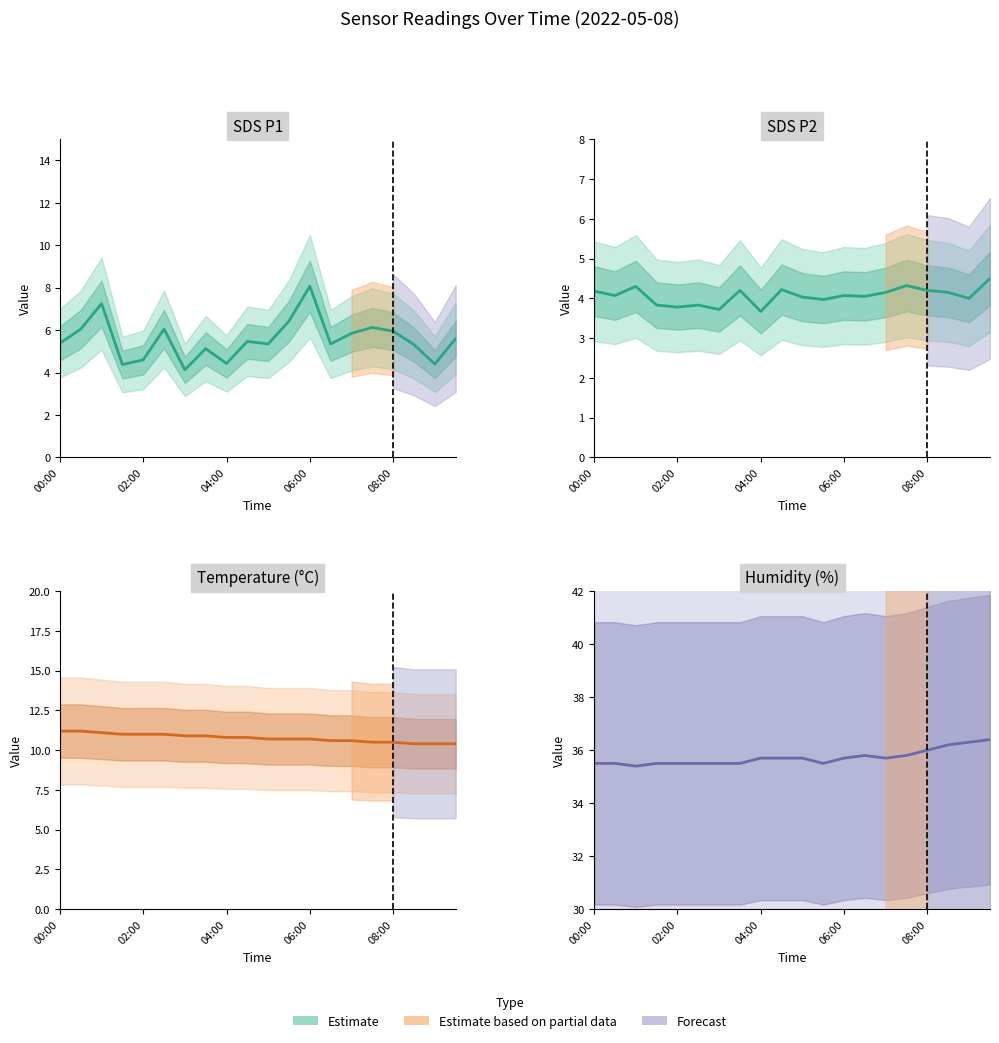

Which category has the lowest value across all series?

04:00